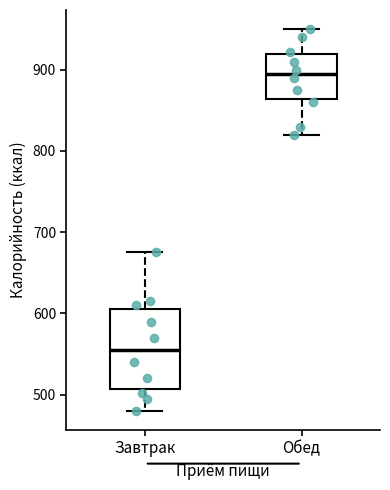

Which box has the highest median line?

Обед